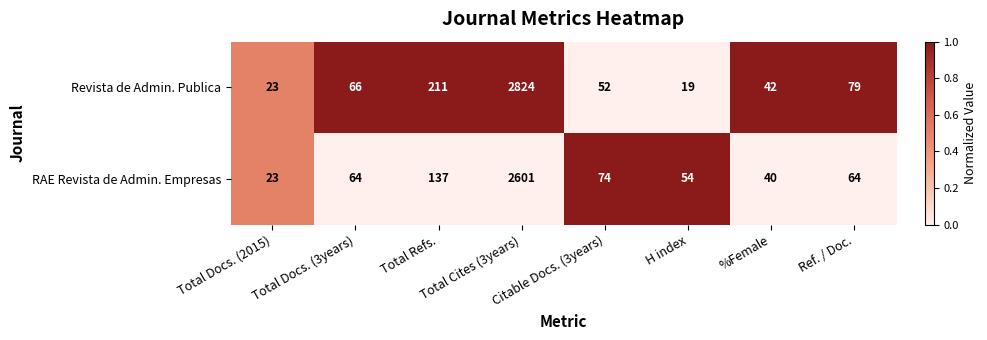

Which series has the largest range (max minus min)?

Revista de Admin. Publica